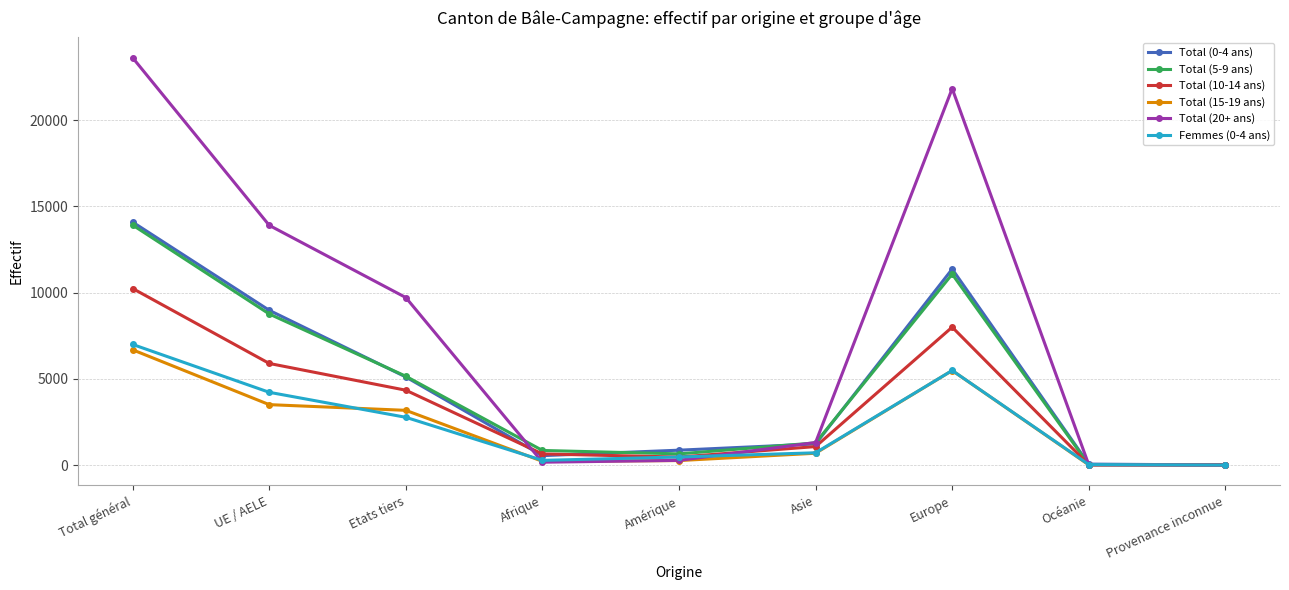

Which series has the largest total across all categories?

Total (20+ ans)